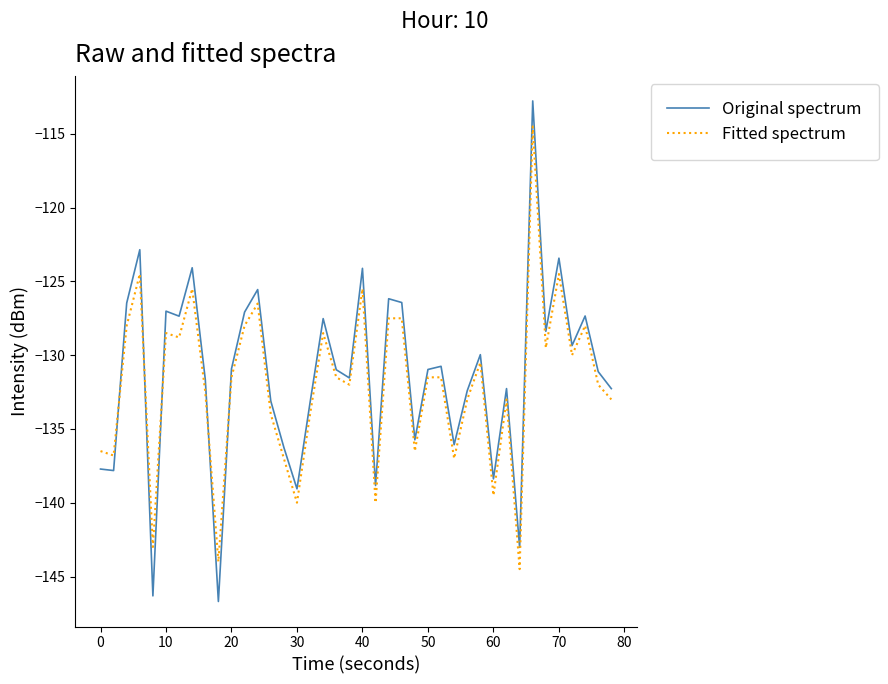

True or false: Original spectrum and Fitted spectrum intersect in this chart.

True